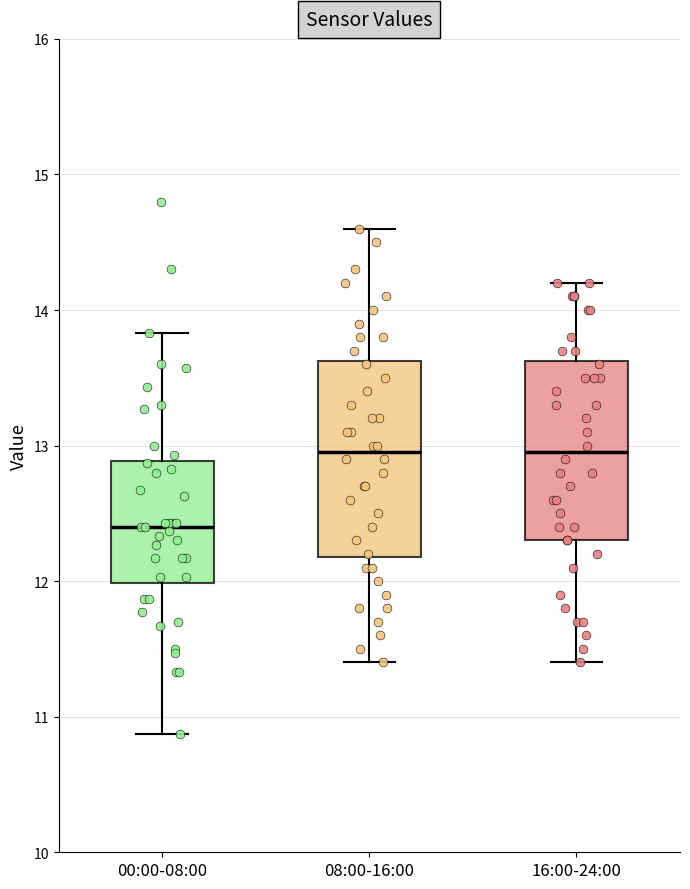

Reading left to right, transcribe this box plot: for each box, give where its median line is, the range the box spans, and where its two whiskers end, as read against the y-axis. The values are not printed on the chart, so give them approximately, as read against the axis.

00:00-08:00: median 12.4, box 12.0 to 12.9, whiskers 10.9 to 13.8
08:00-16:00: median 13.0, box 12.2 to 13.6, whiskers 11.4 to 14.6
16:00-24:00: median 13.0, box 12.3 to 13.6, whiskers 11.4 to 14.2